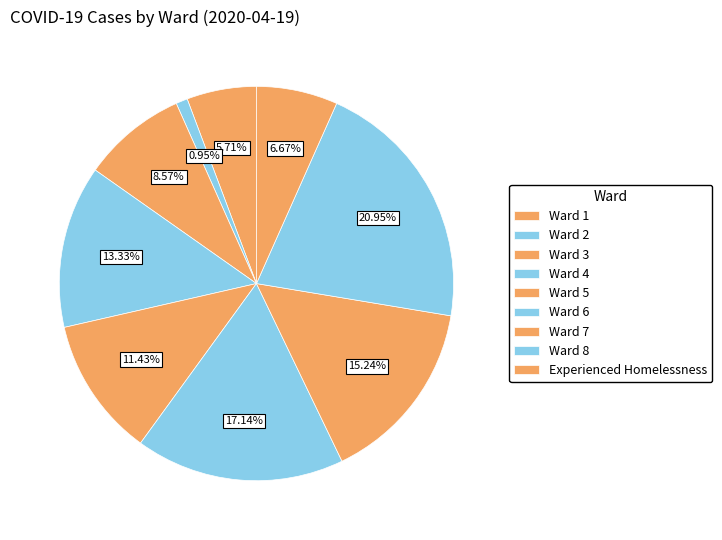

What percentage is NOT represented by Ward 2?

99.0%